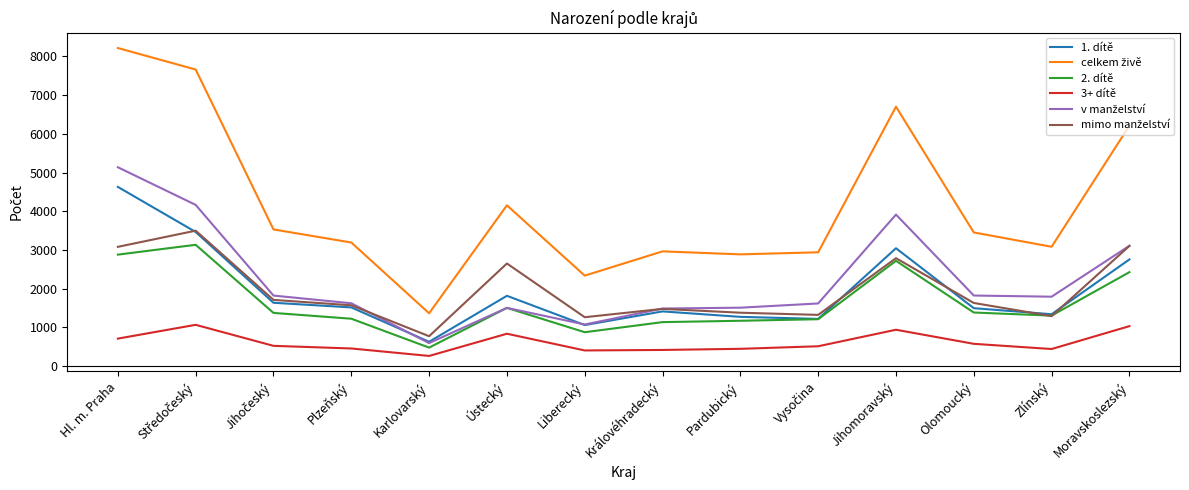

The 3+ dítě series shows 938 at Jihomoravský. True or false?

True